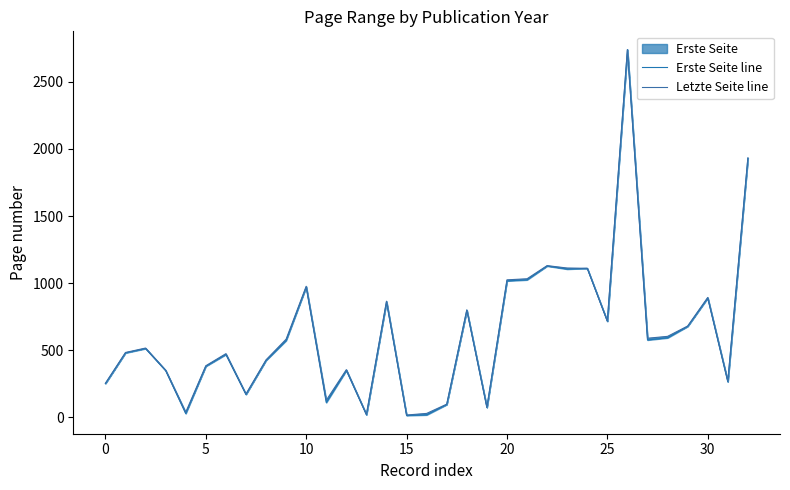

What is the maximum value shown in the chart?

2740